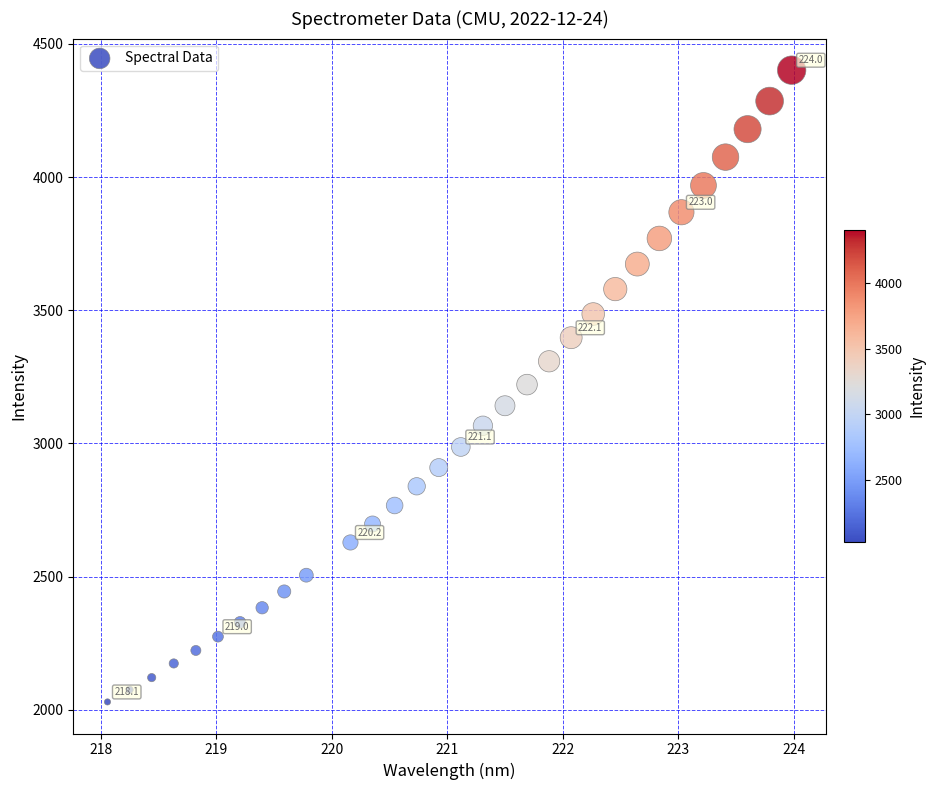

What is the range of X values (max minus min)?

5.9